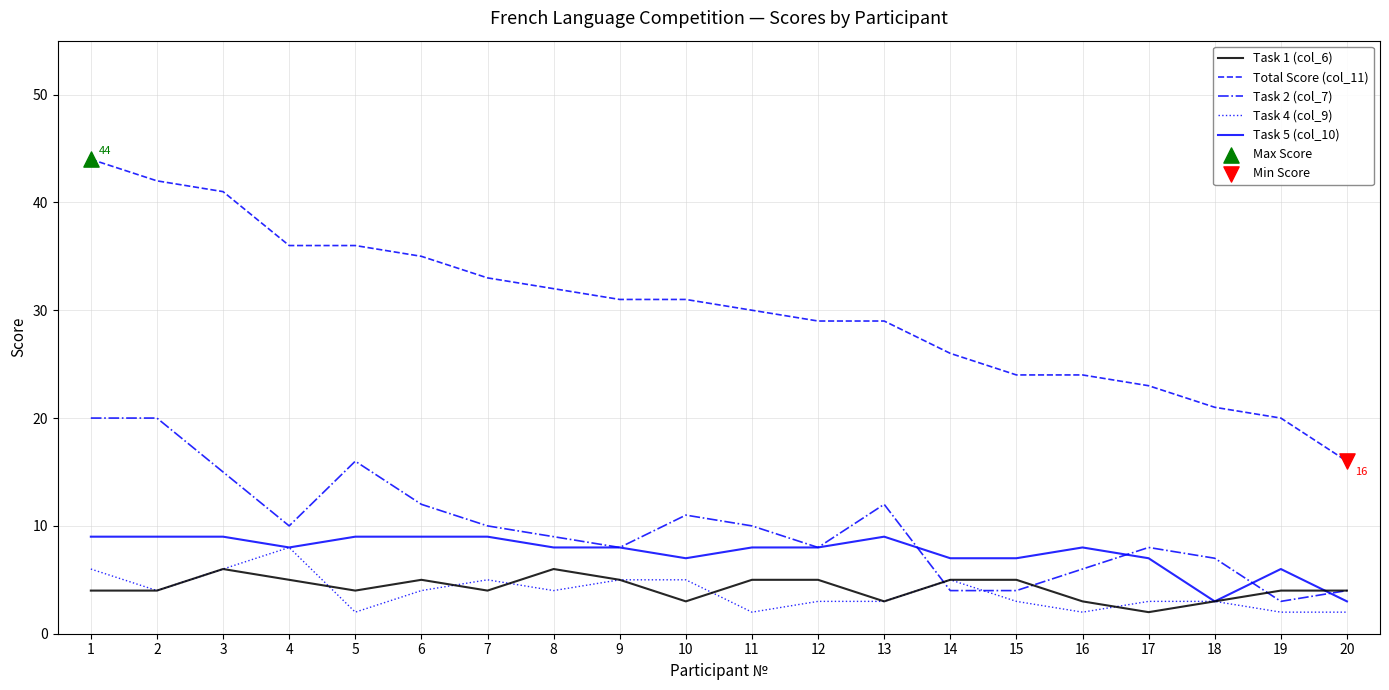

What is the total value across all series at 15?

43